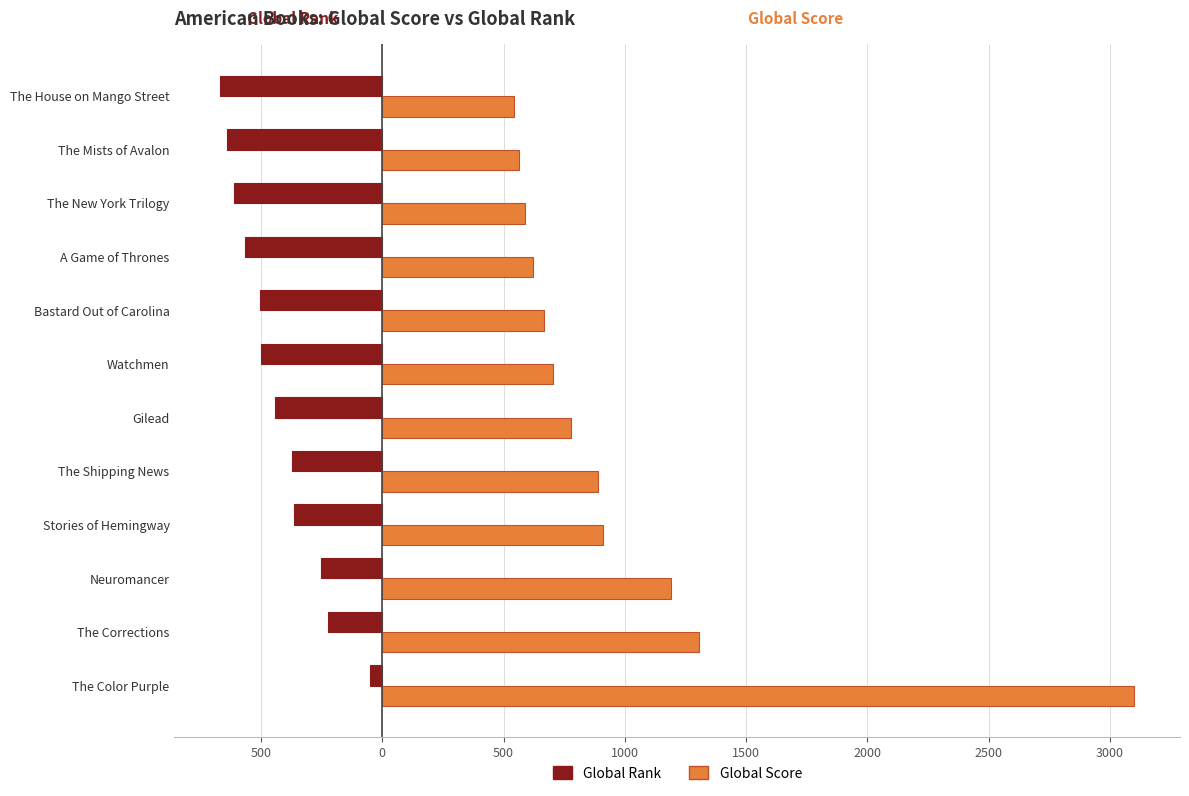

Reading left to right, extract all data points from this chart.

Global Rank: -51	-223	-252	-363	-370	-442	-499	-503	-567	-611	-639	-668
Global Score: 3100	1307	1191	908	891	776	703	668	623	590	565	542